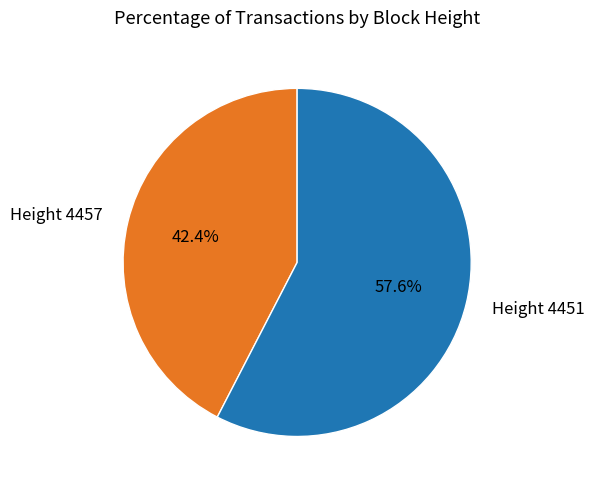

Approximately how many times larger is the value at Height 4451 compared to Height 4457?

1.4